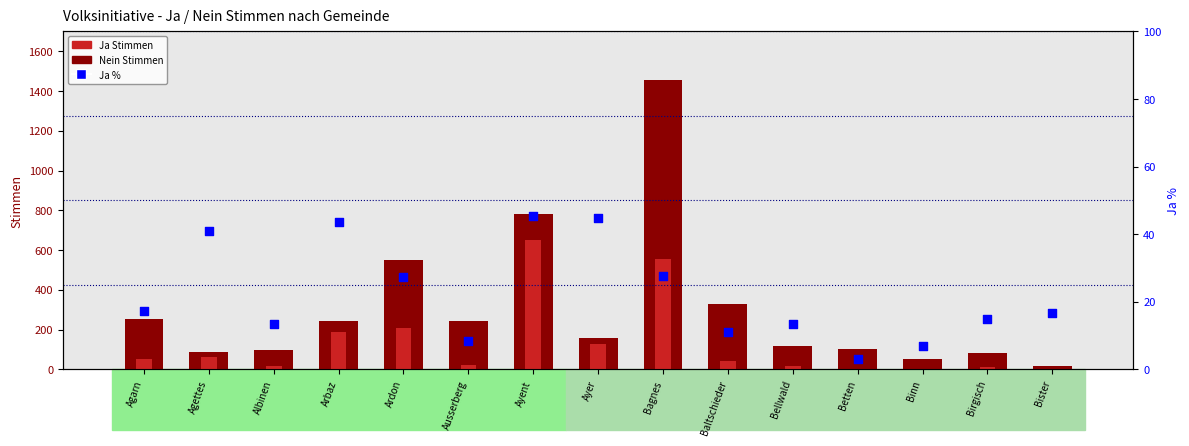

Is the value of Ja % (Anteil) at Ayent greater than the value of Nein Stimmen at Betten?

No